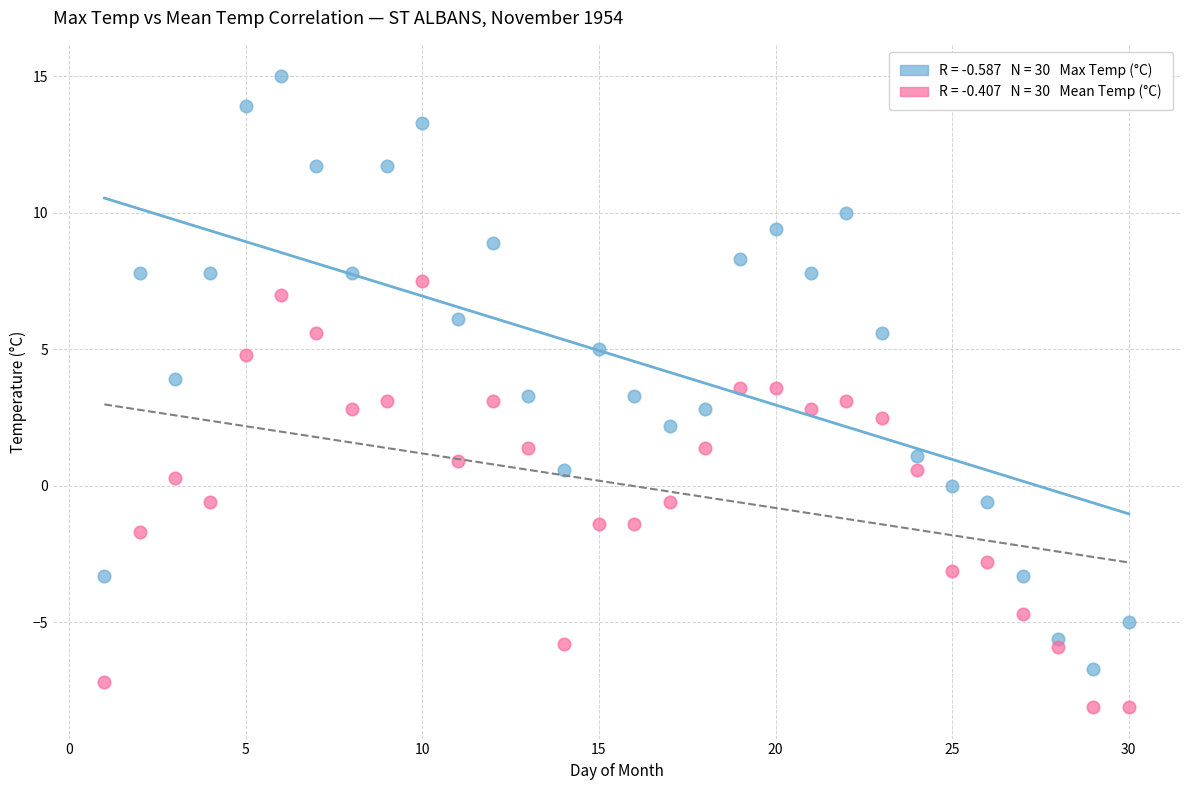

Across all data points, what is the range of Y values (max minus min)?

23.1